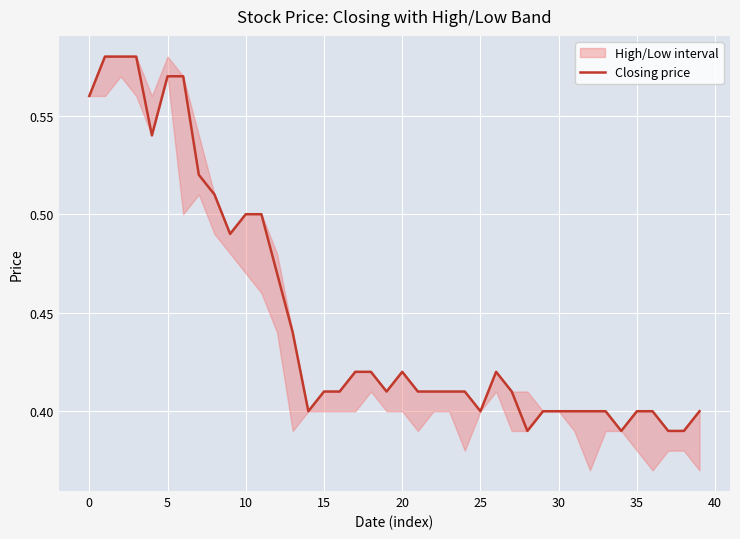

True or false: there are more than 0 points higher than both neighbors.

True